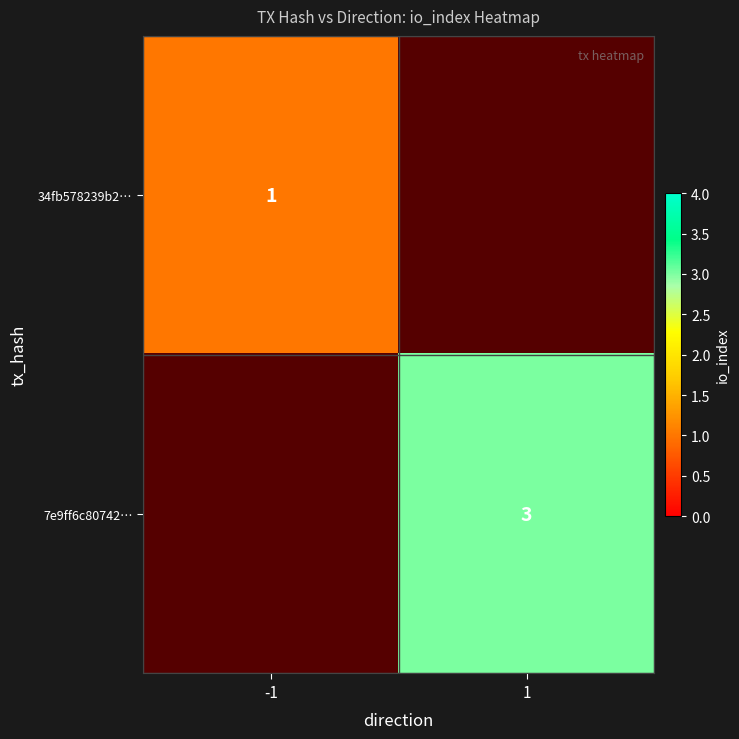

How many series are shown in this chart?

2